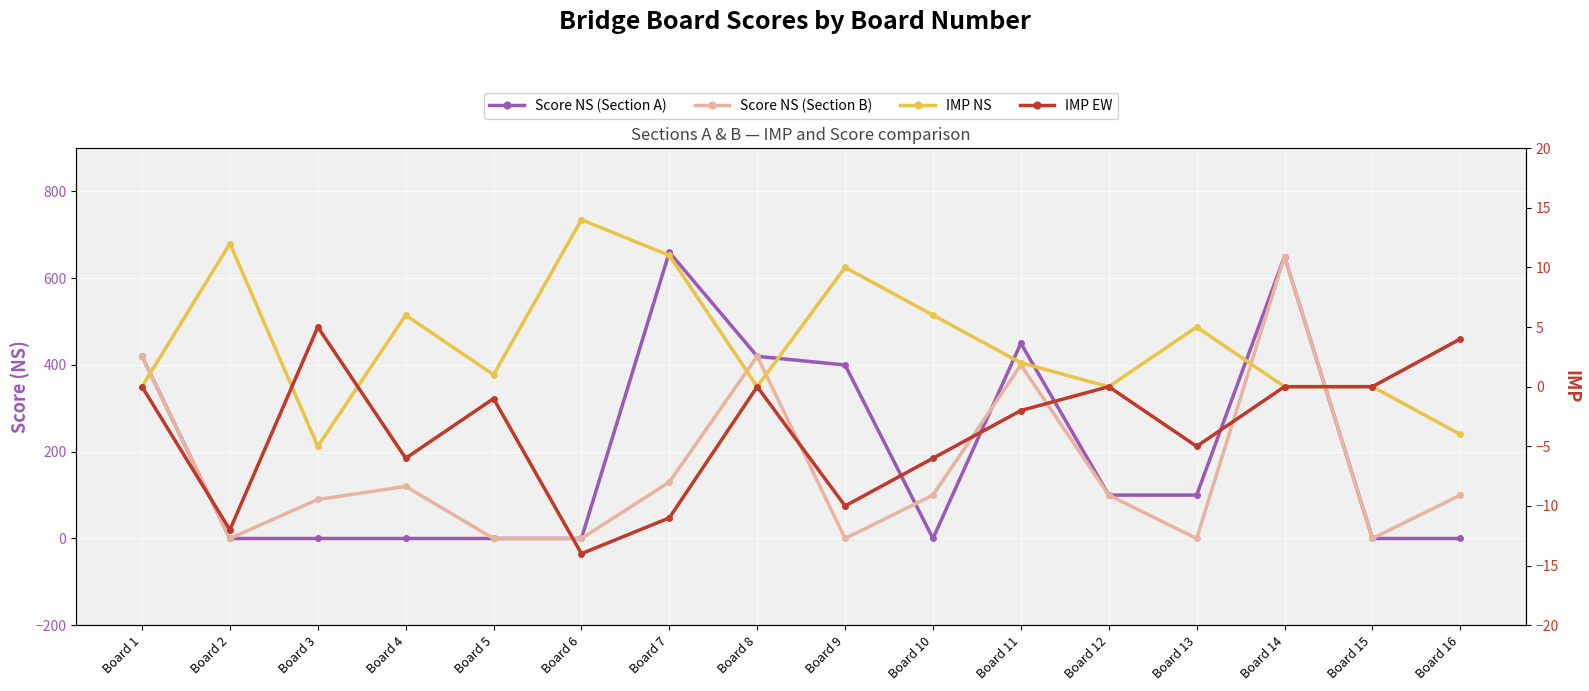

Is this an area chart (filled region under the line)?

No